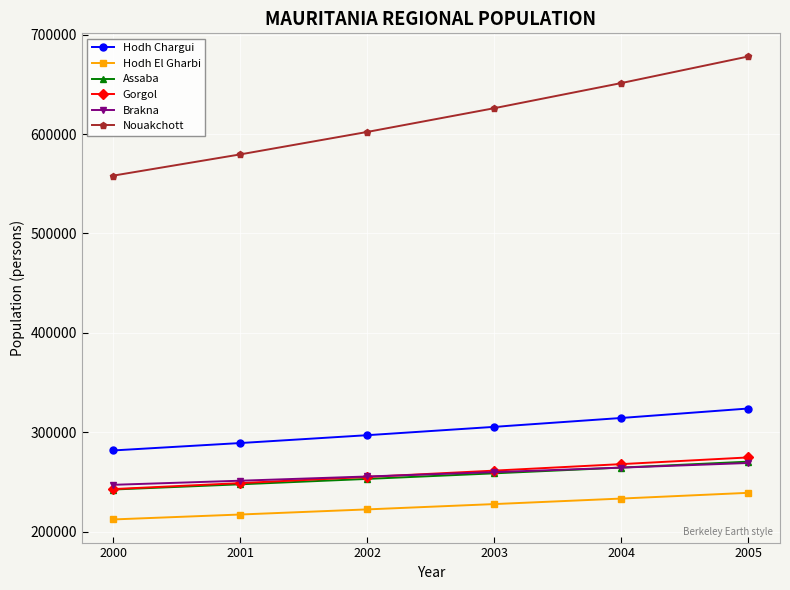

How many Gorgol values are between 248730 and 267831?

4